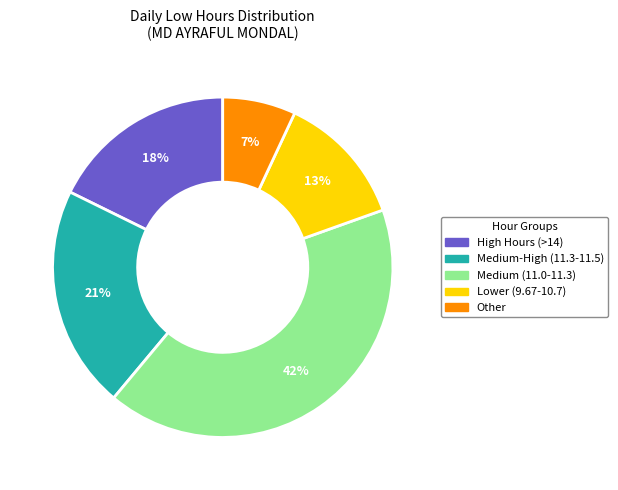

Is there a majority slice in this chart?

No